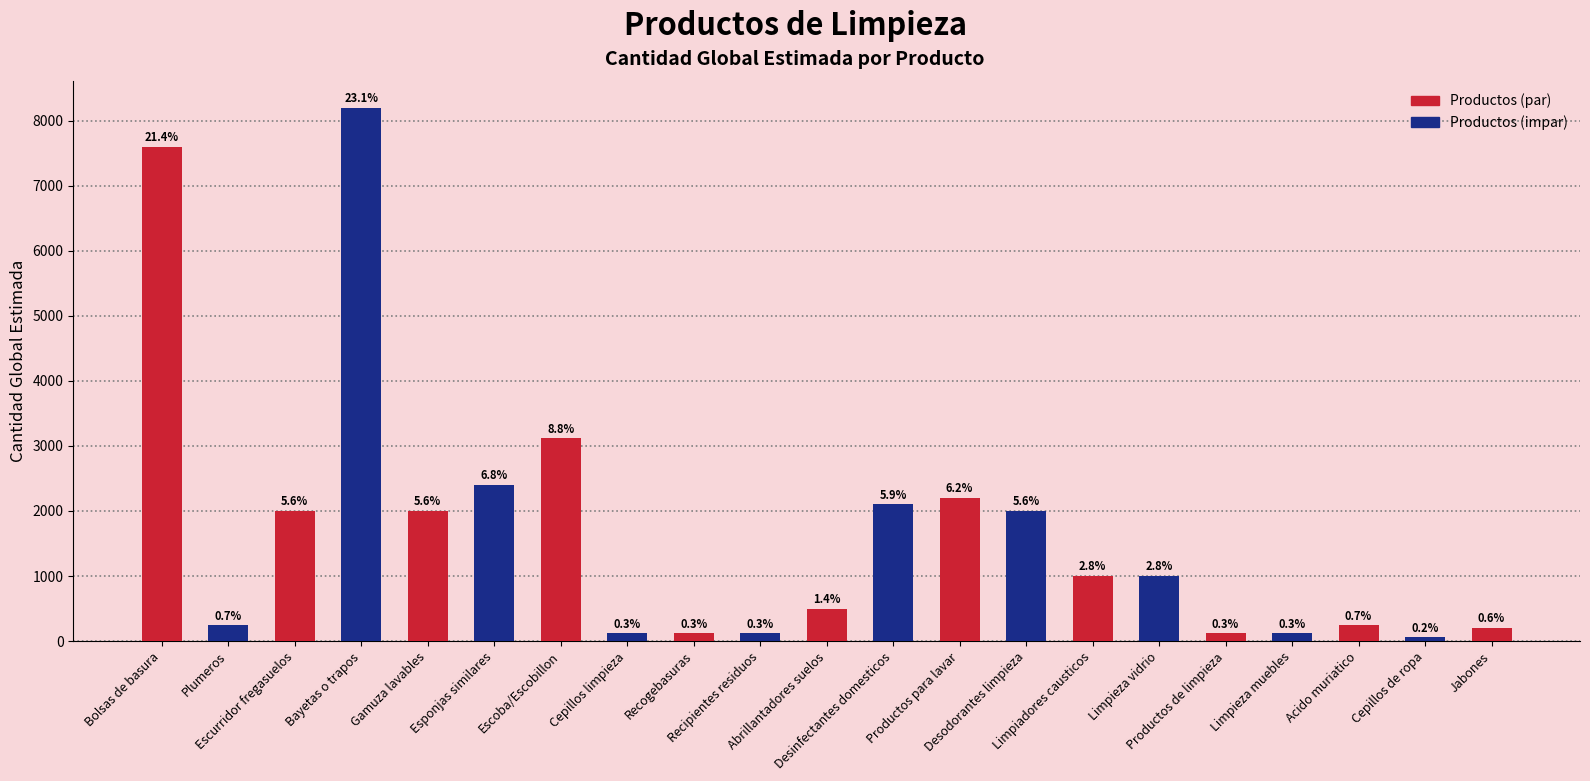

At which label is the value closest to 4130?

Escoba/Escobillon